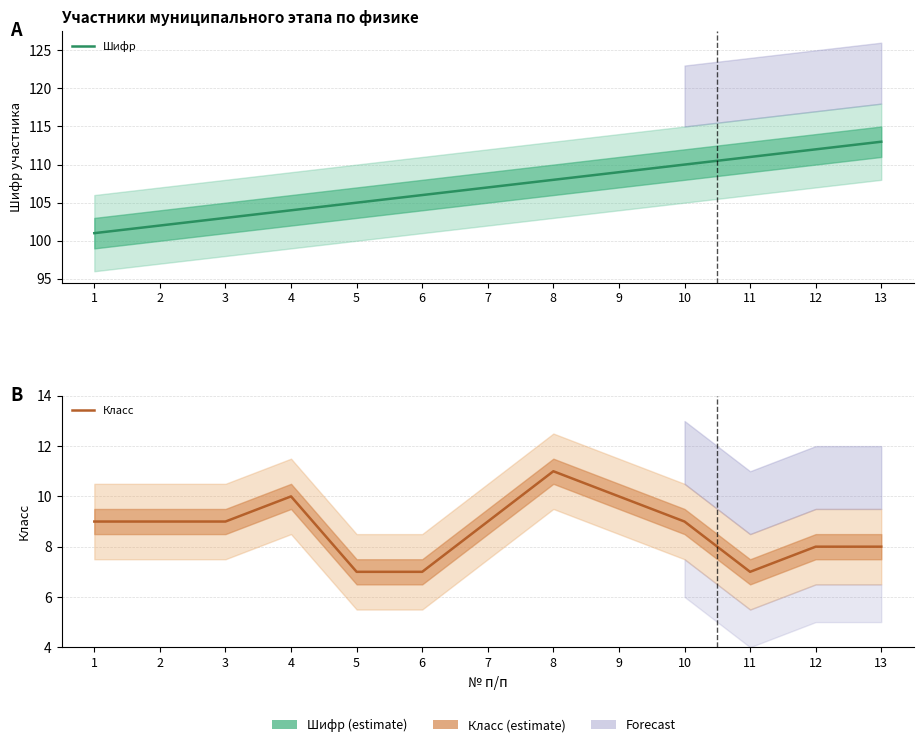

What is the sum of the Класс values at 8 and 5?

18